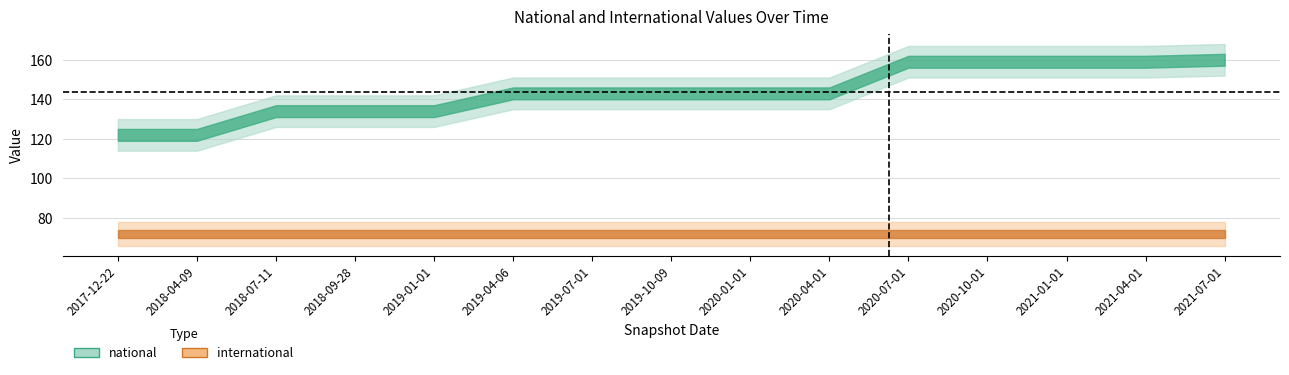

At which label does national first exceed 143?

2020-07-01